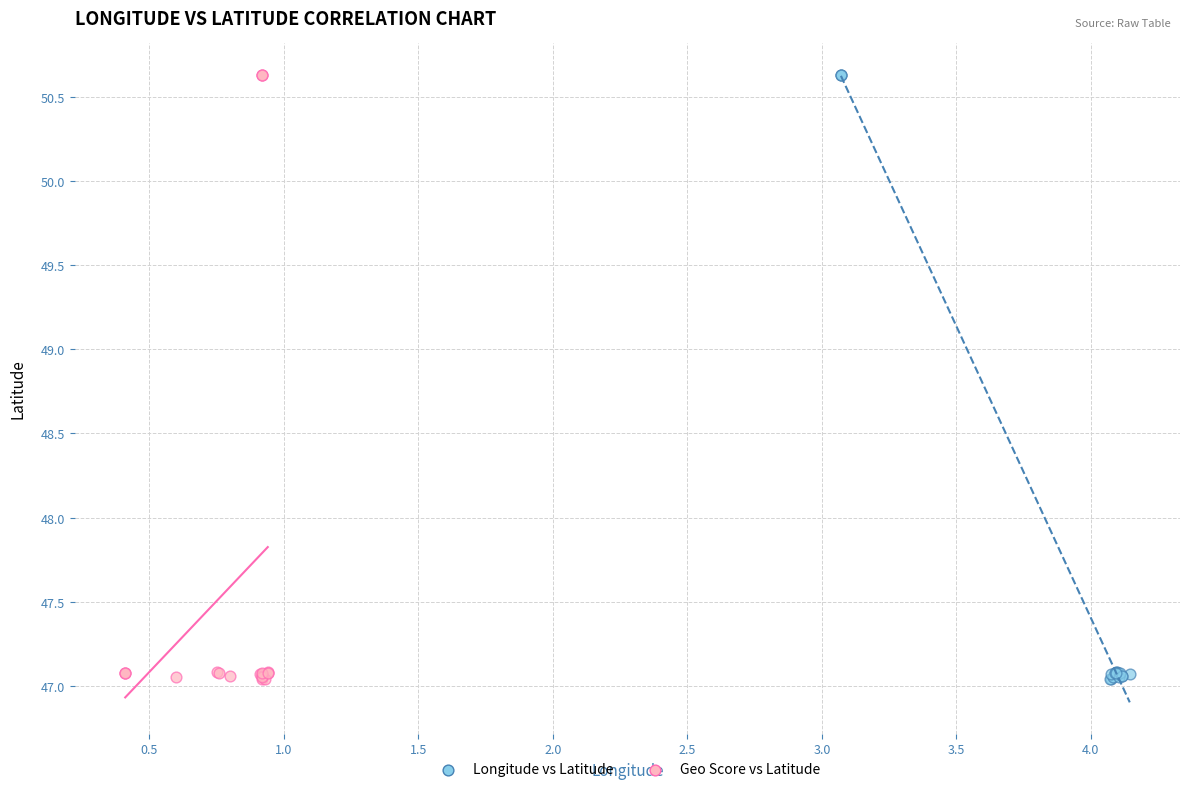

What are all the series names shown in the legend?

Longitude vs Latitude, Geo Score vs Latitude